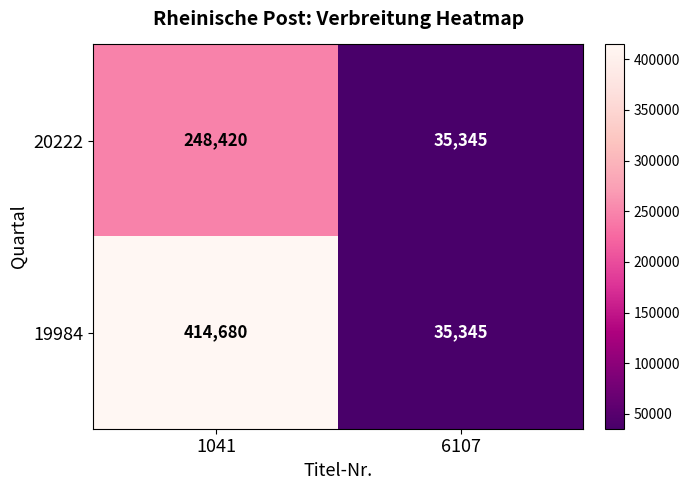

Which series has the largest range (max minus min)?

19984